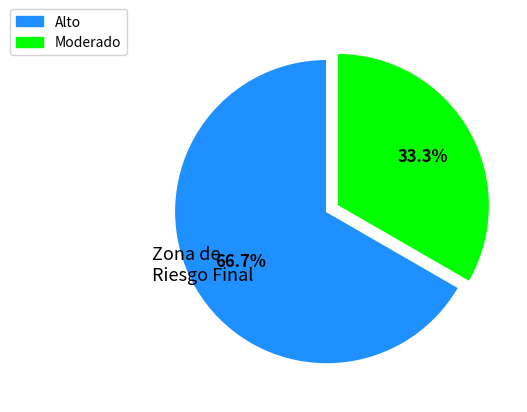

To the nearest percent, what is the combined percentage of Moderado and Alto?

100%